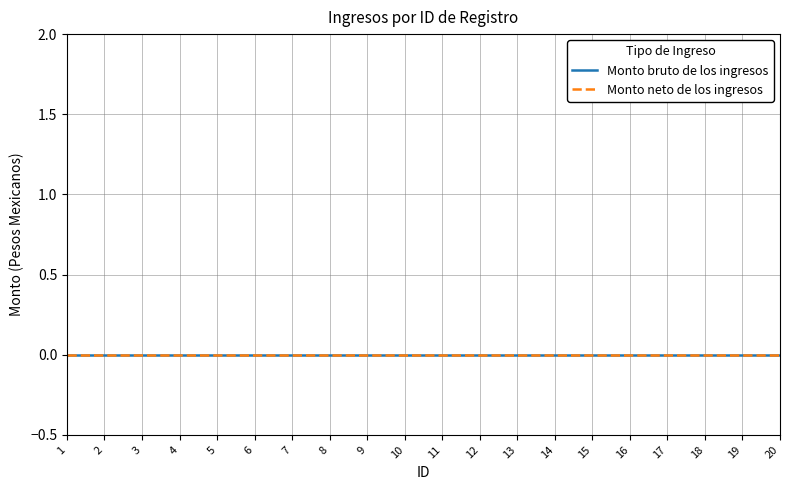

True or false: Monto bruto de los ingresos and ID intersect in this chart.

False